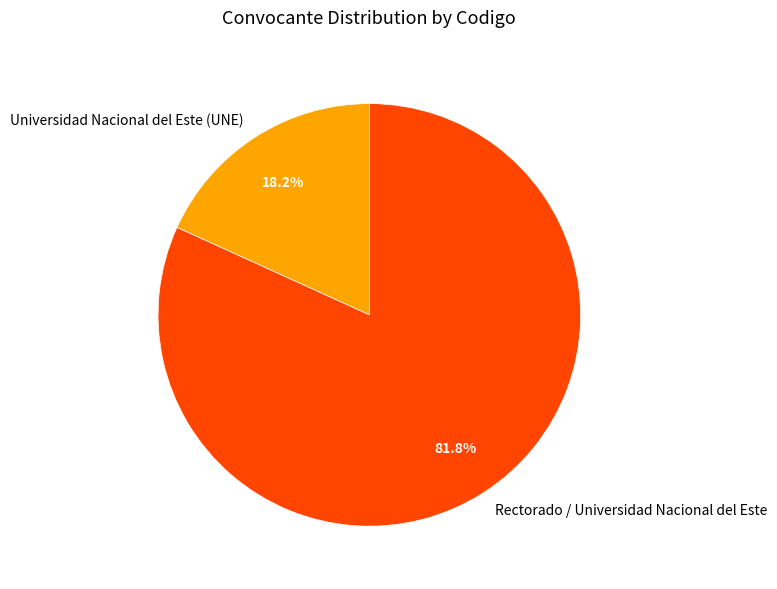

What is the largest slice in the pie chart?

Rectorado / Universidad Nacional del Este